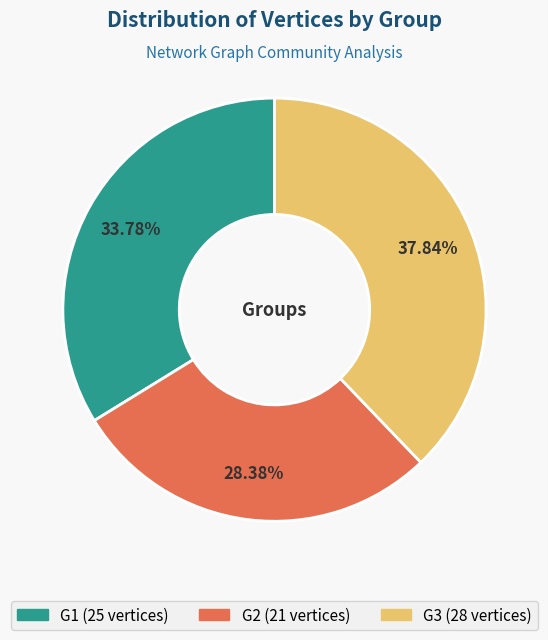

Is the sum of G2 and G1 greater than half?

Yes